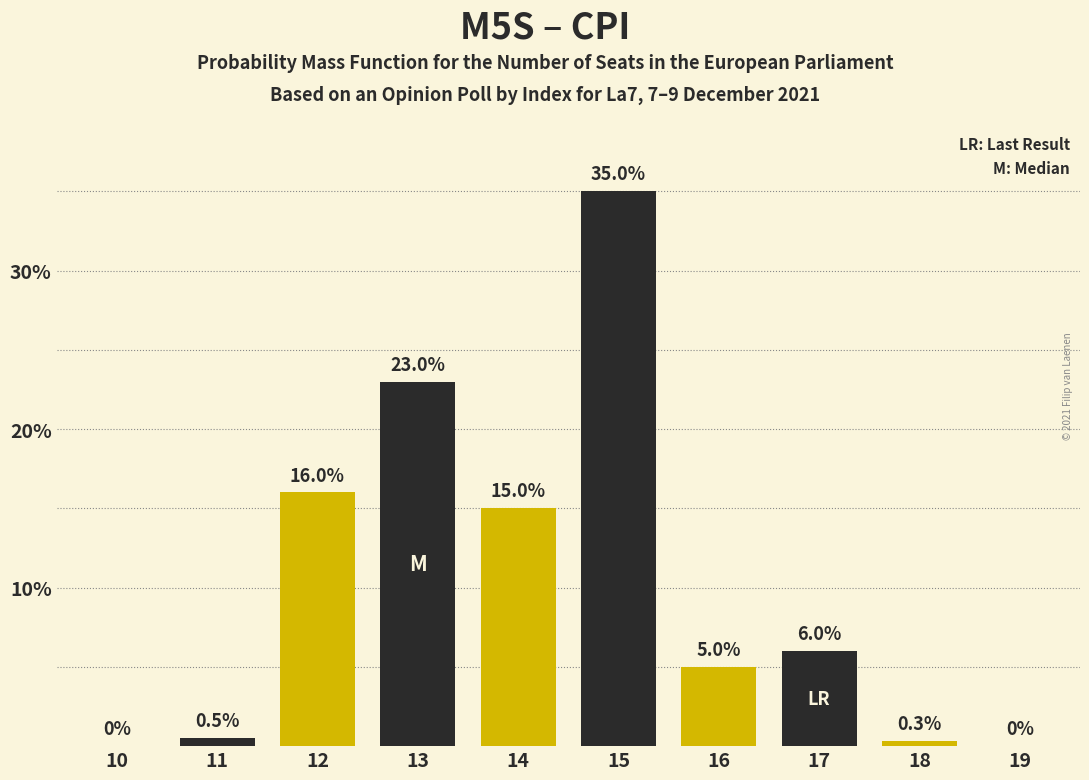

Reading left to right, what are all the values shown in this chart?

10=0.0	11=0.5	12=16.0	13=23.0	14=15.0	15=35.0	16=5.0	17=6.0	18=0.3	19=0.0